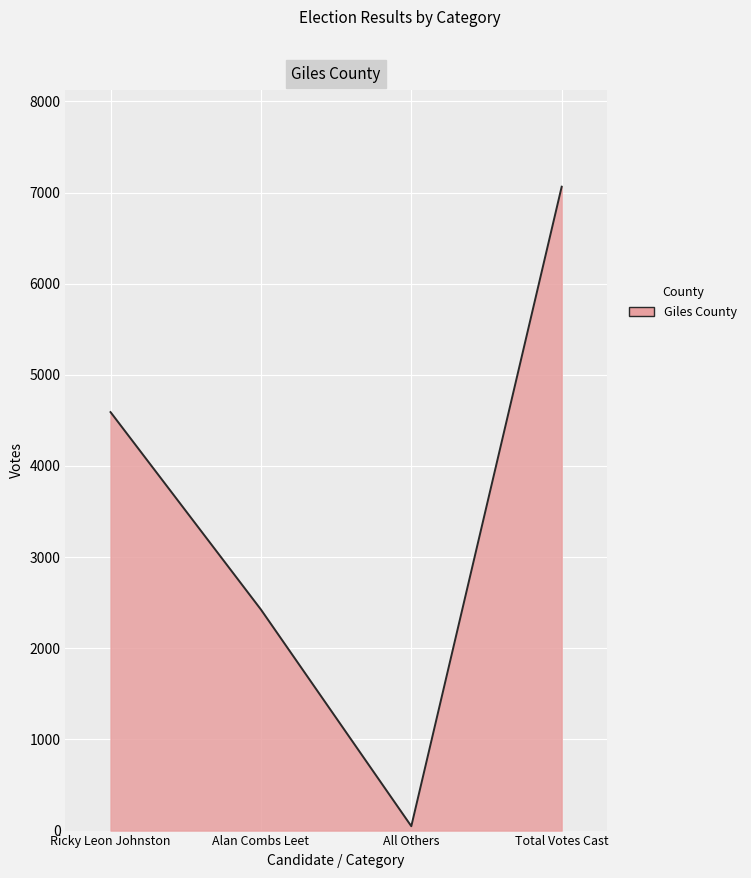

Is it true that the value at All Others is 48?

True